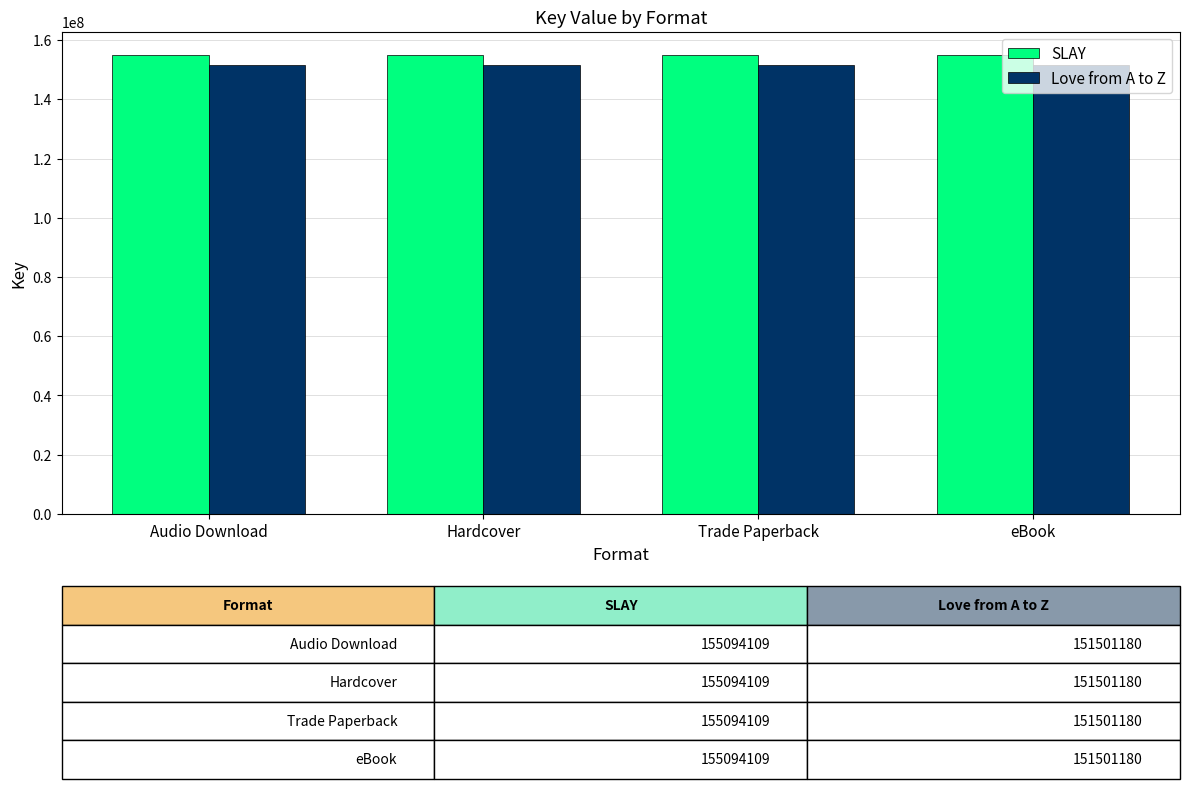

What are all the series names shown in the legend?

SLAY, Love from A to Z